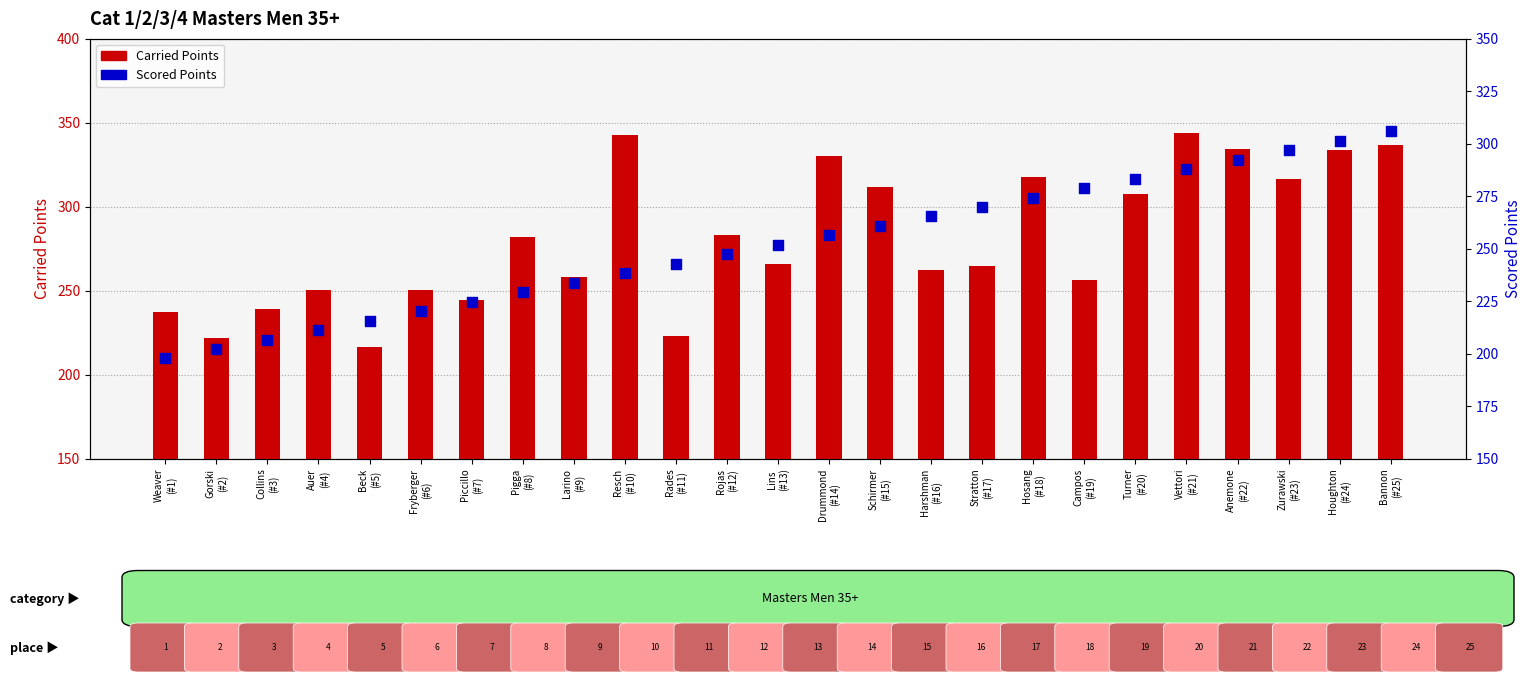

At which category is the sum across all series the highest?

Bannon
(#25)